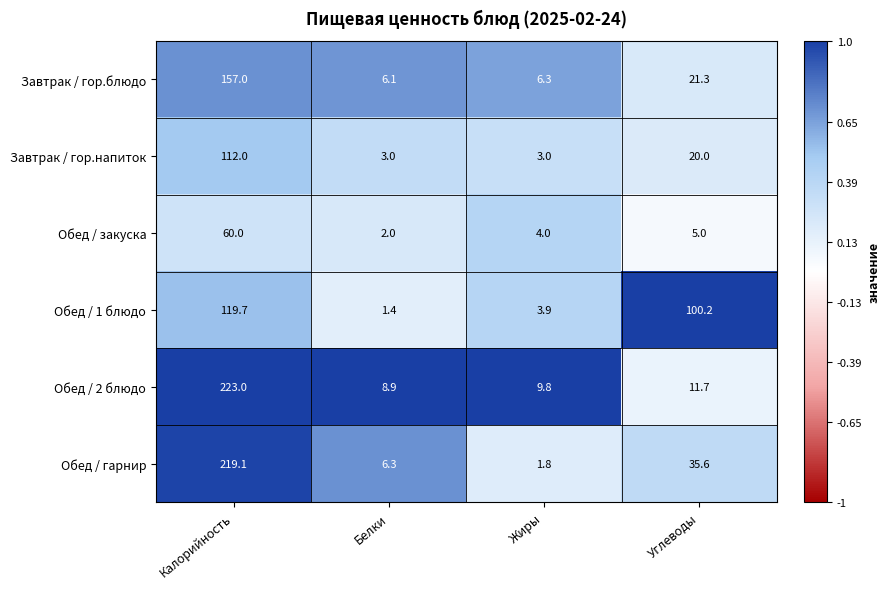

List the labels in order of Обед / гарнир value, smallest first.

Жиры, Белки, Углеводы, Калорийность